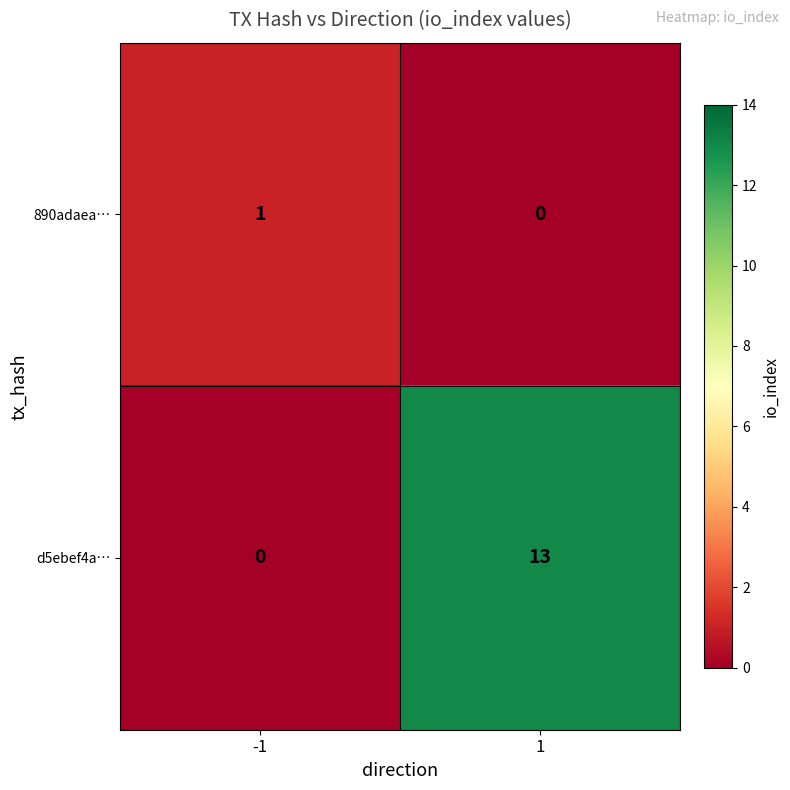

What is the difference between the maximum and minimum values in the d5ebef4a… series?

13